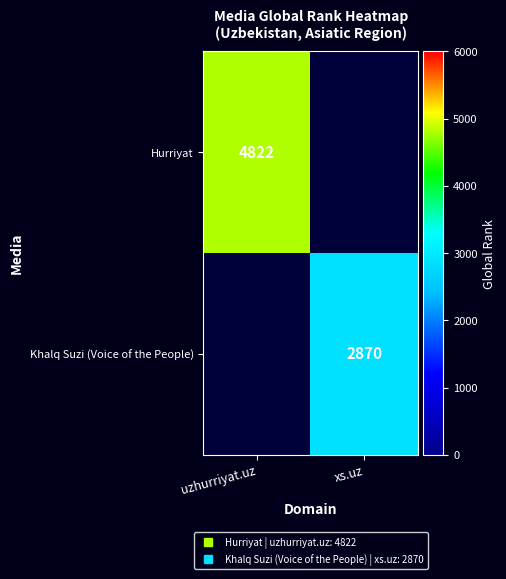

Rank the series by their average value, from highest to lowest.

Hurriyat, Khalq Suzi (Voice of the People)